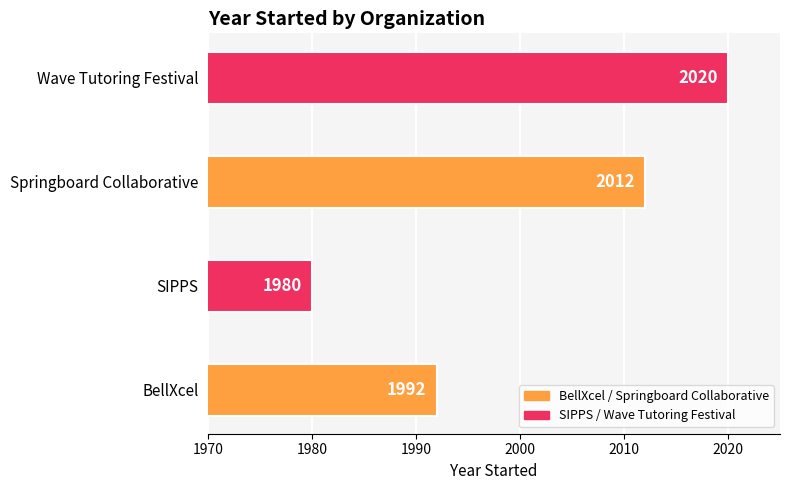

Reading top to bottom, transcribe all the data shown in this chart.

Wave Tutoring Festival=2020	Springboard Collaborative=2012	SIPPS=1980	BellXcel=1992